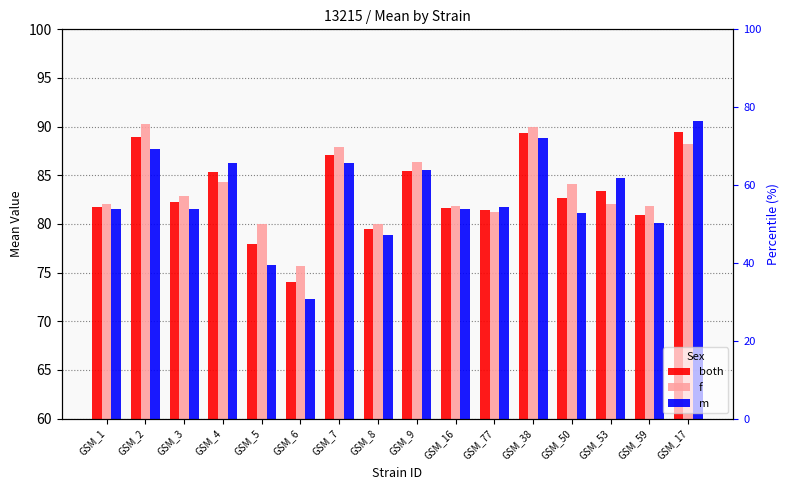

What is the value of the both bar at the 8th from the left?

79.5